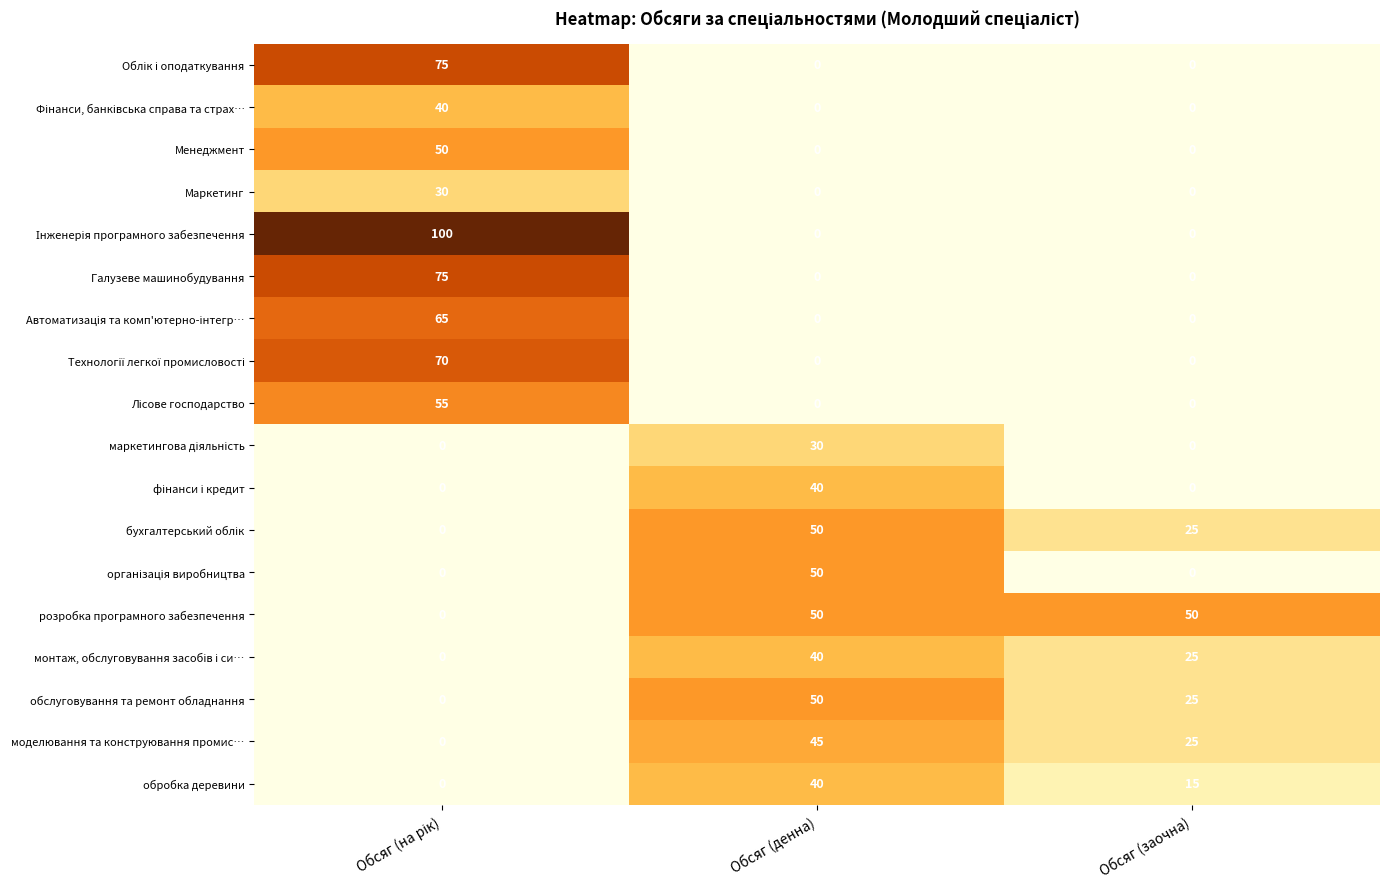

What is the maximum value shown in the chart?

100